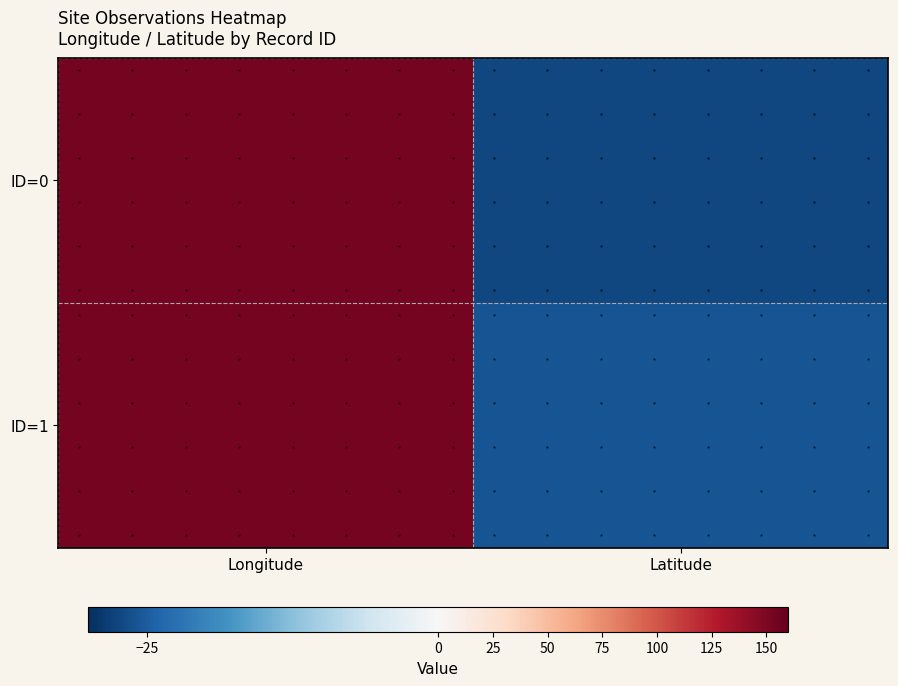

Read the ID=1 value at Longitude.

152.9